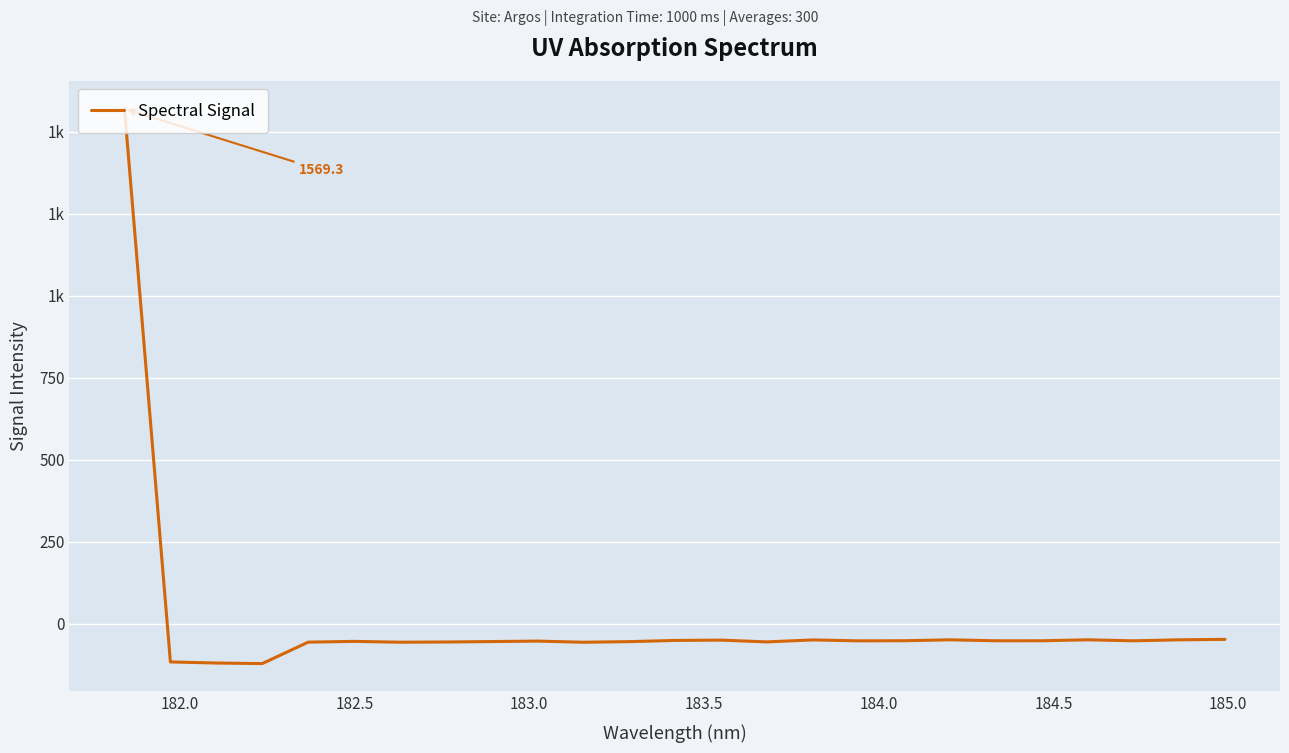

Does the chart have visible grid lines?

Yes